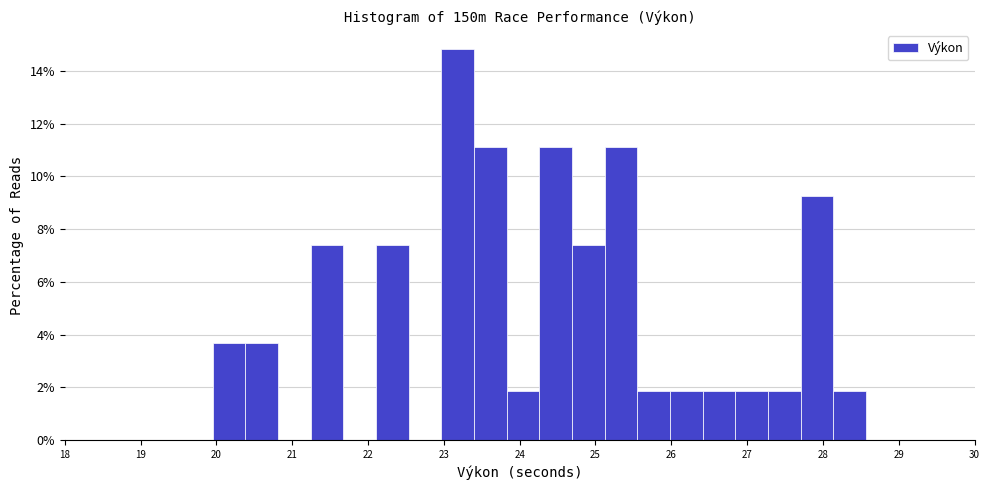

Which range on the x-axis has the tallest bar?

23.0 to 23.4